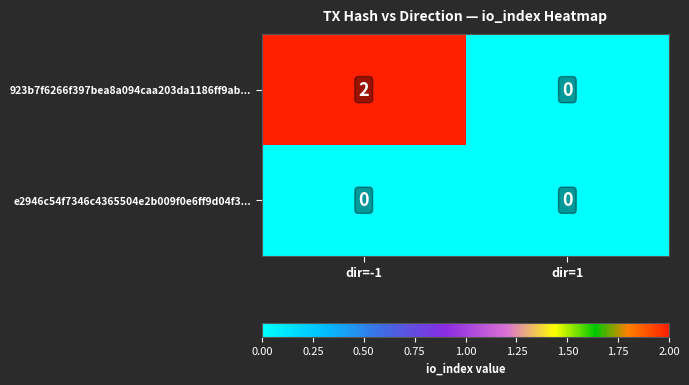

What is the maximum value shown in the chart?

2